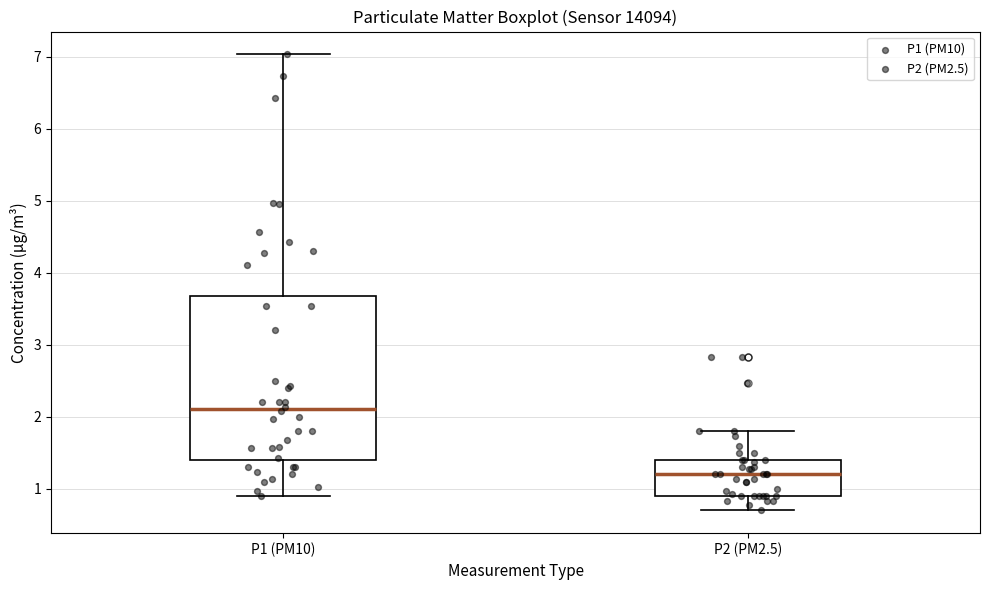

Reading left to right, read every box against the y-axis: the position of its median line, the range the box covers, and the ends of its whiskers. The values are not printed on the chart, so give them approximately, as read against the axis.

P1 (PM10): median 2.1, box 1.4 to 3.7, whiskers 0.9 to 7.0
P2 (PM2.5): median 1.2, box 0.9 to 1.4, whiskers 0.7 to 1.8